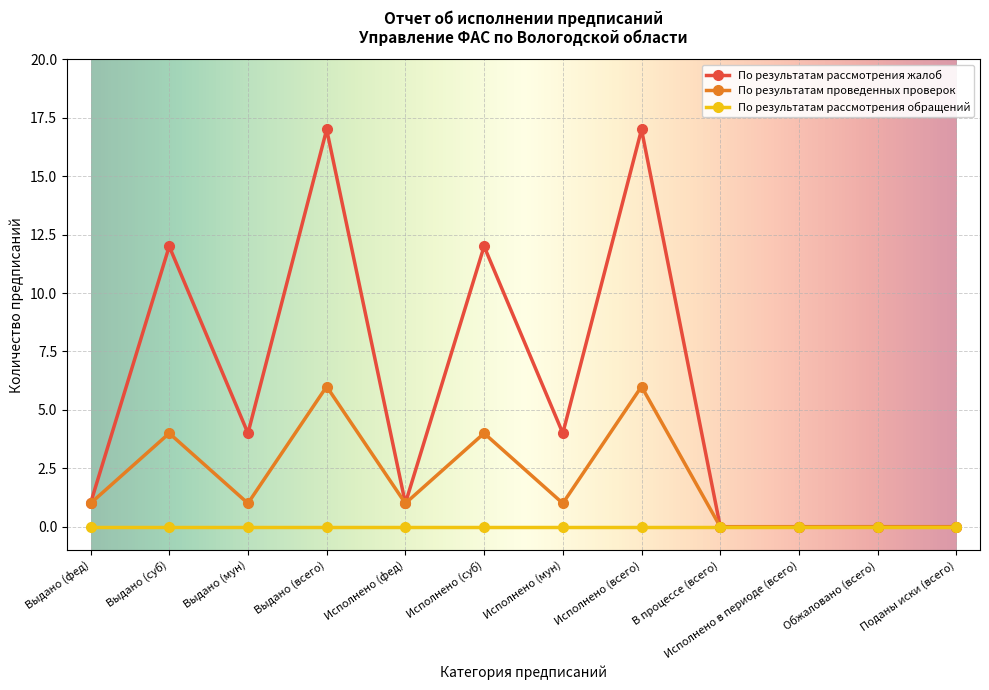

At how many categories does at least one series exceed 14?

2